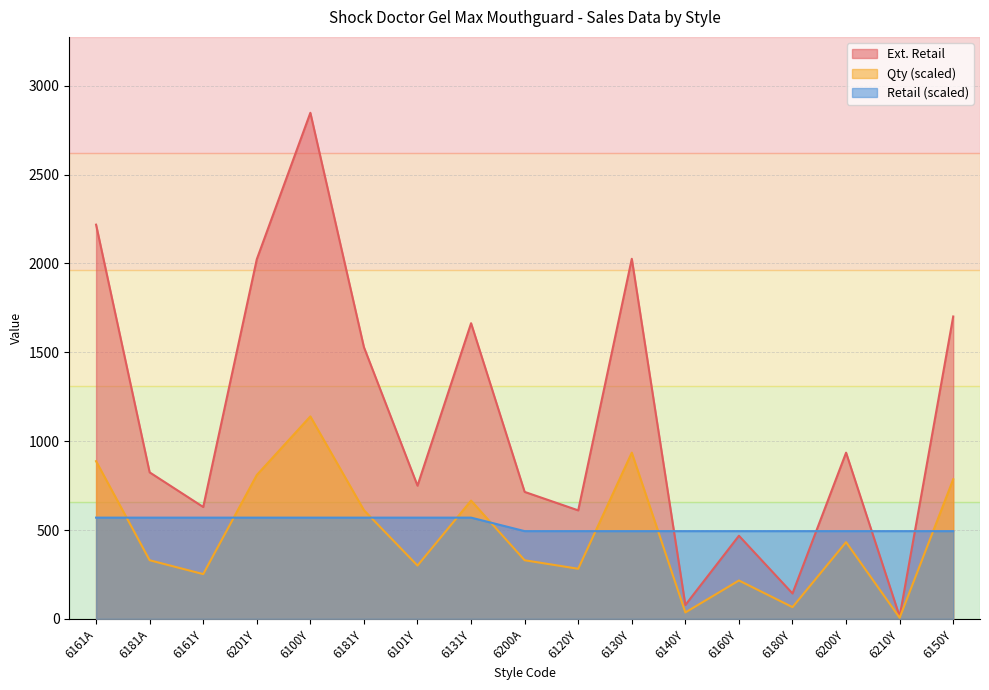

At how many categories does at least one series exceed 2581?

1